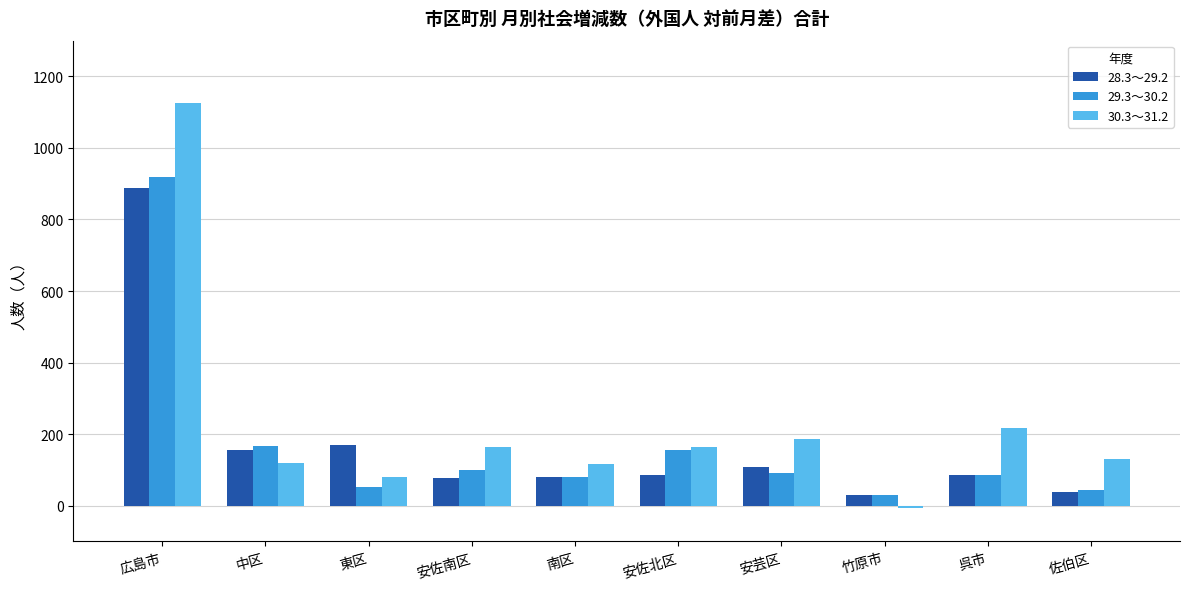

Does the chart contain stacked bars?

No